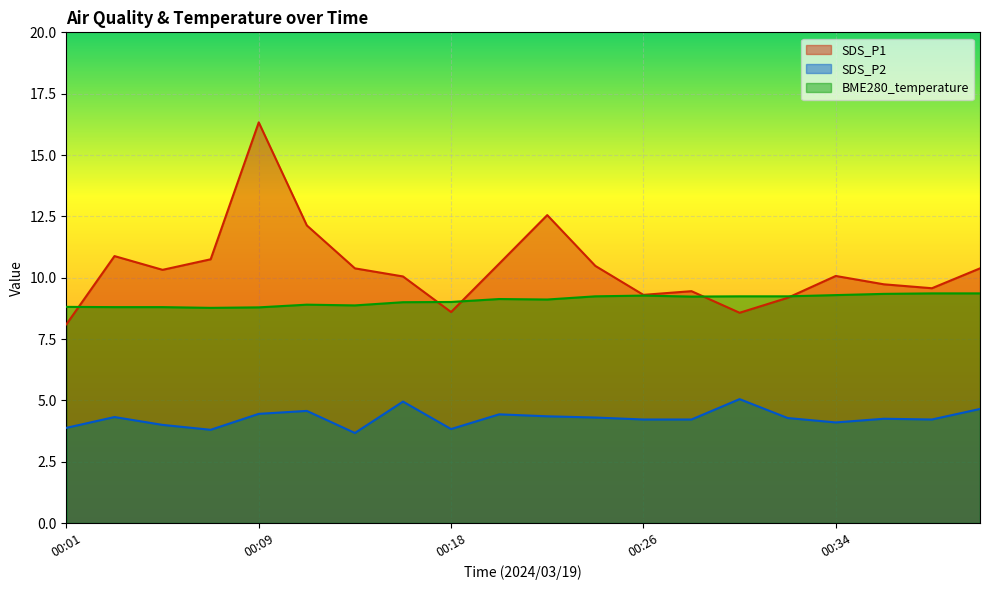

Which category has the lowest value across all series?

00:14